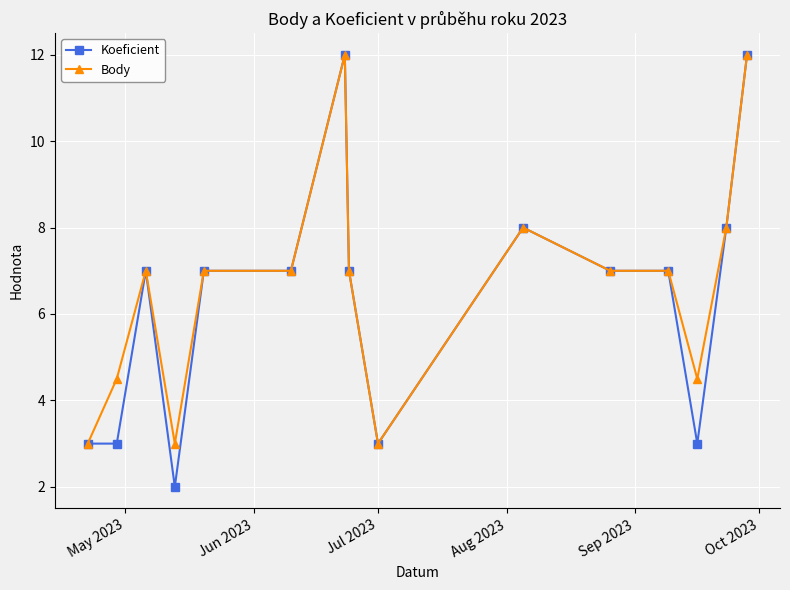

True or false: Koeficient has more than 0 points higher than both neighbors.

True